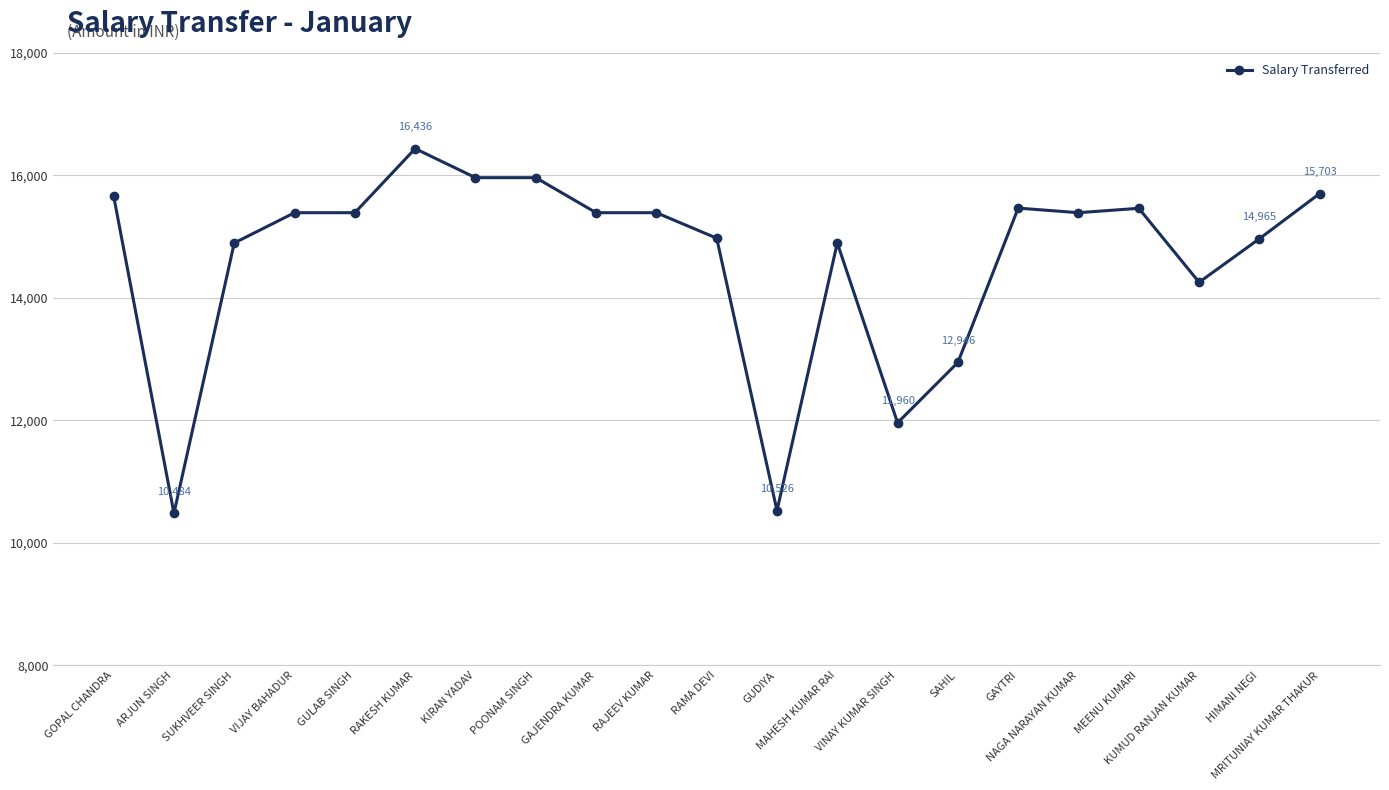

What is the label of the 10th point from the left?

RAJEEV KUMAR